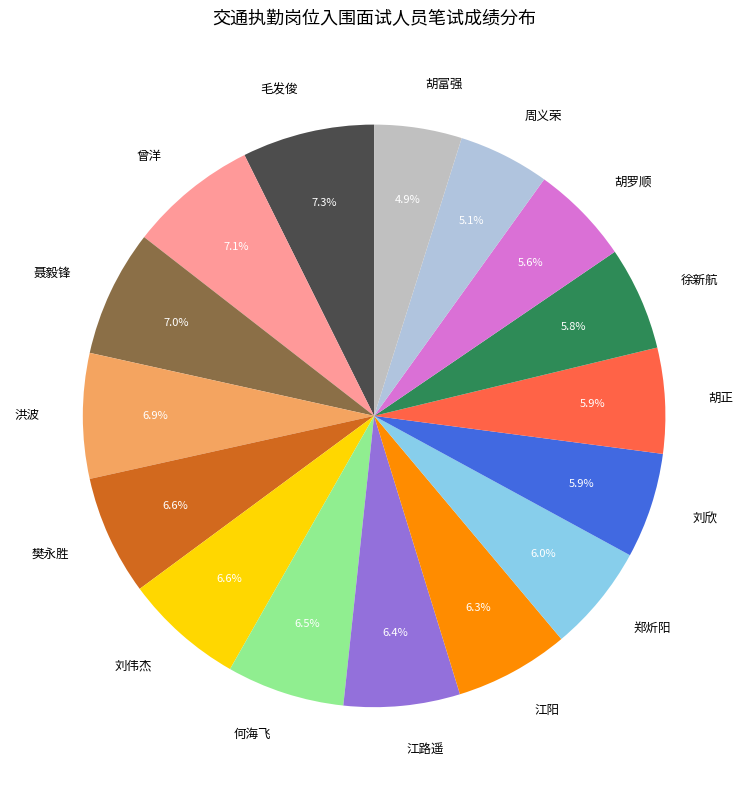

Count the number of slices in the pie.

16